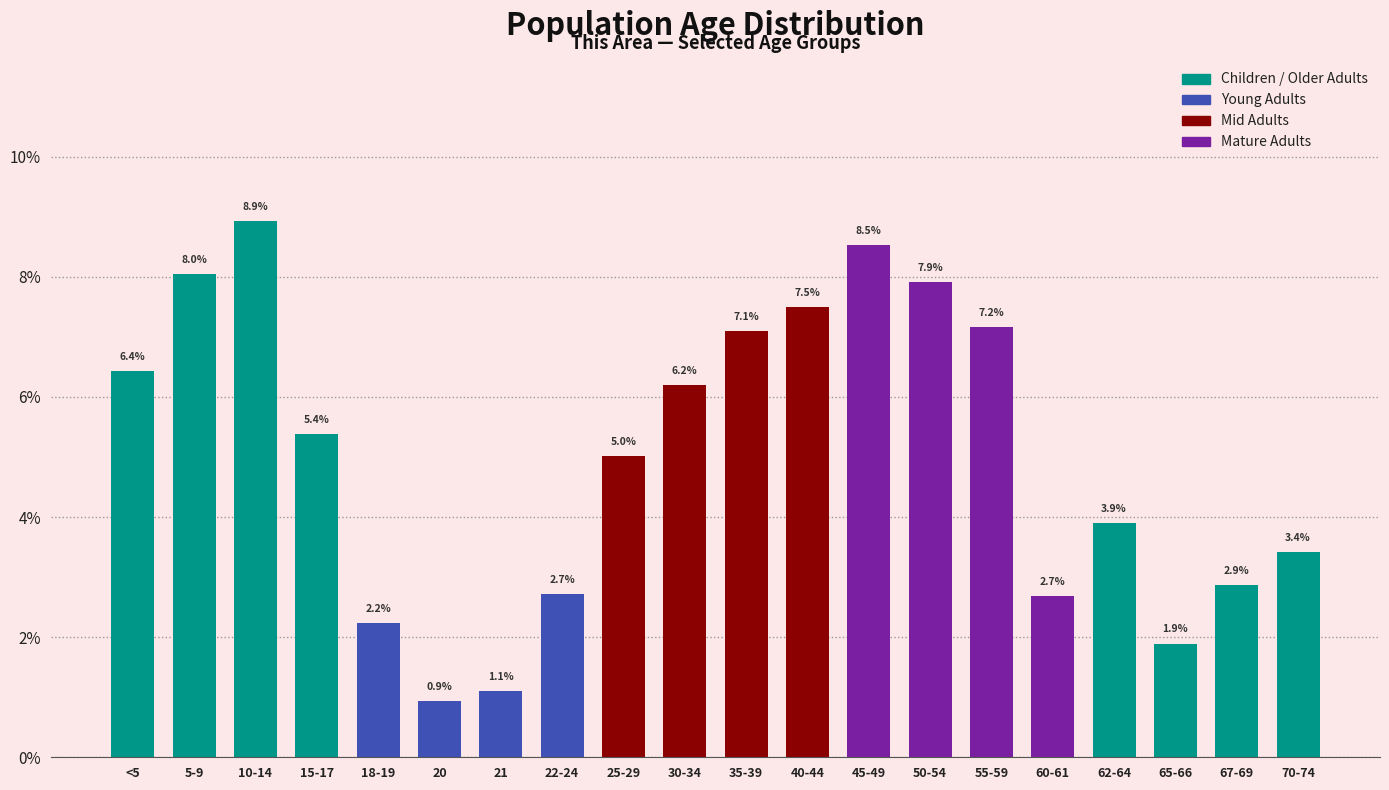

Reading left to right, transcribe all the data shown in this chart.

6.4	8.0	8.9	5.4	2.2	0.9	1.1	2.7	5.0	6.2	7.1	7.5	8.5	7.9	7.2	2.7	3.9	1.9	2.9	3.4